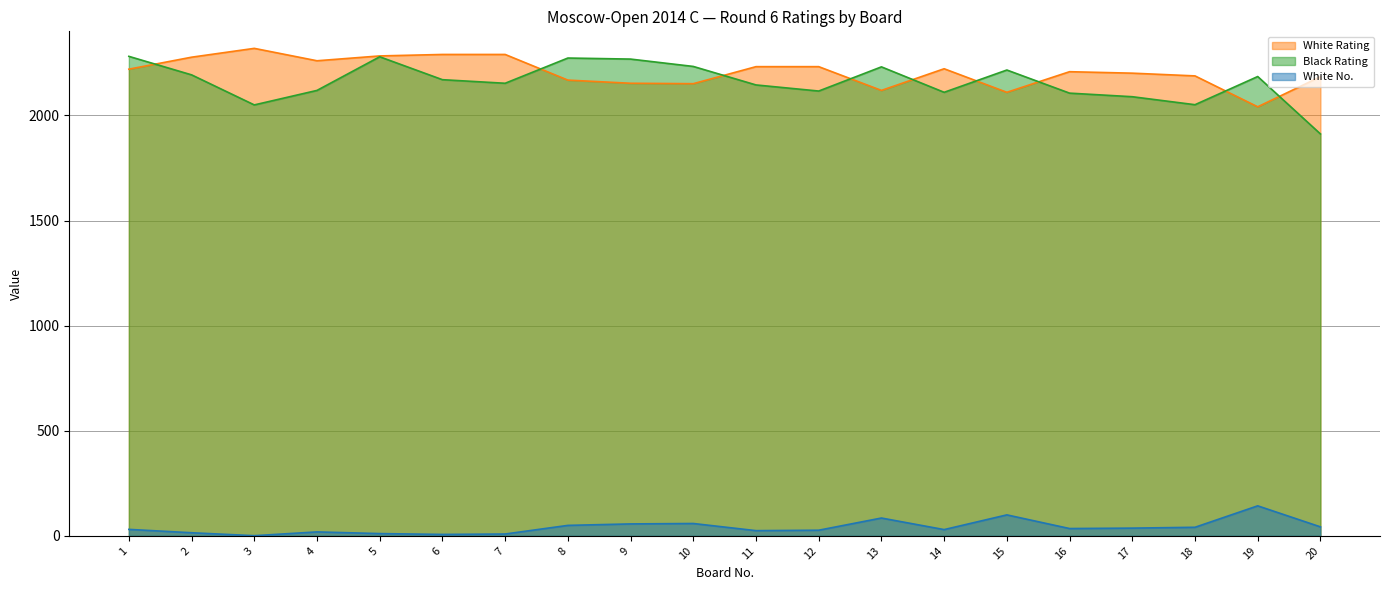

At which category is the sum across all series the highest?

5